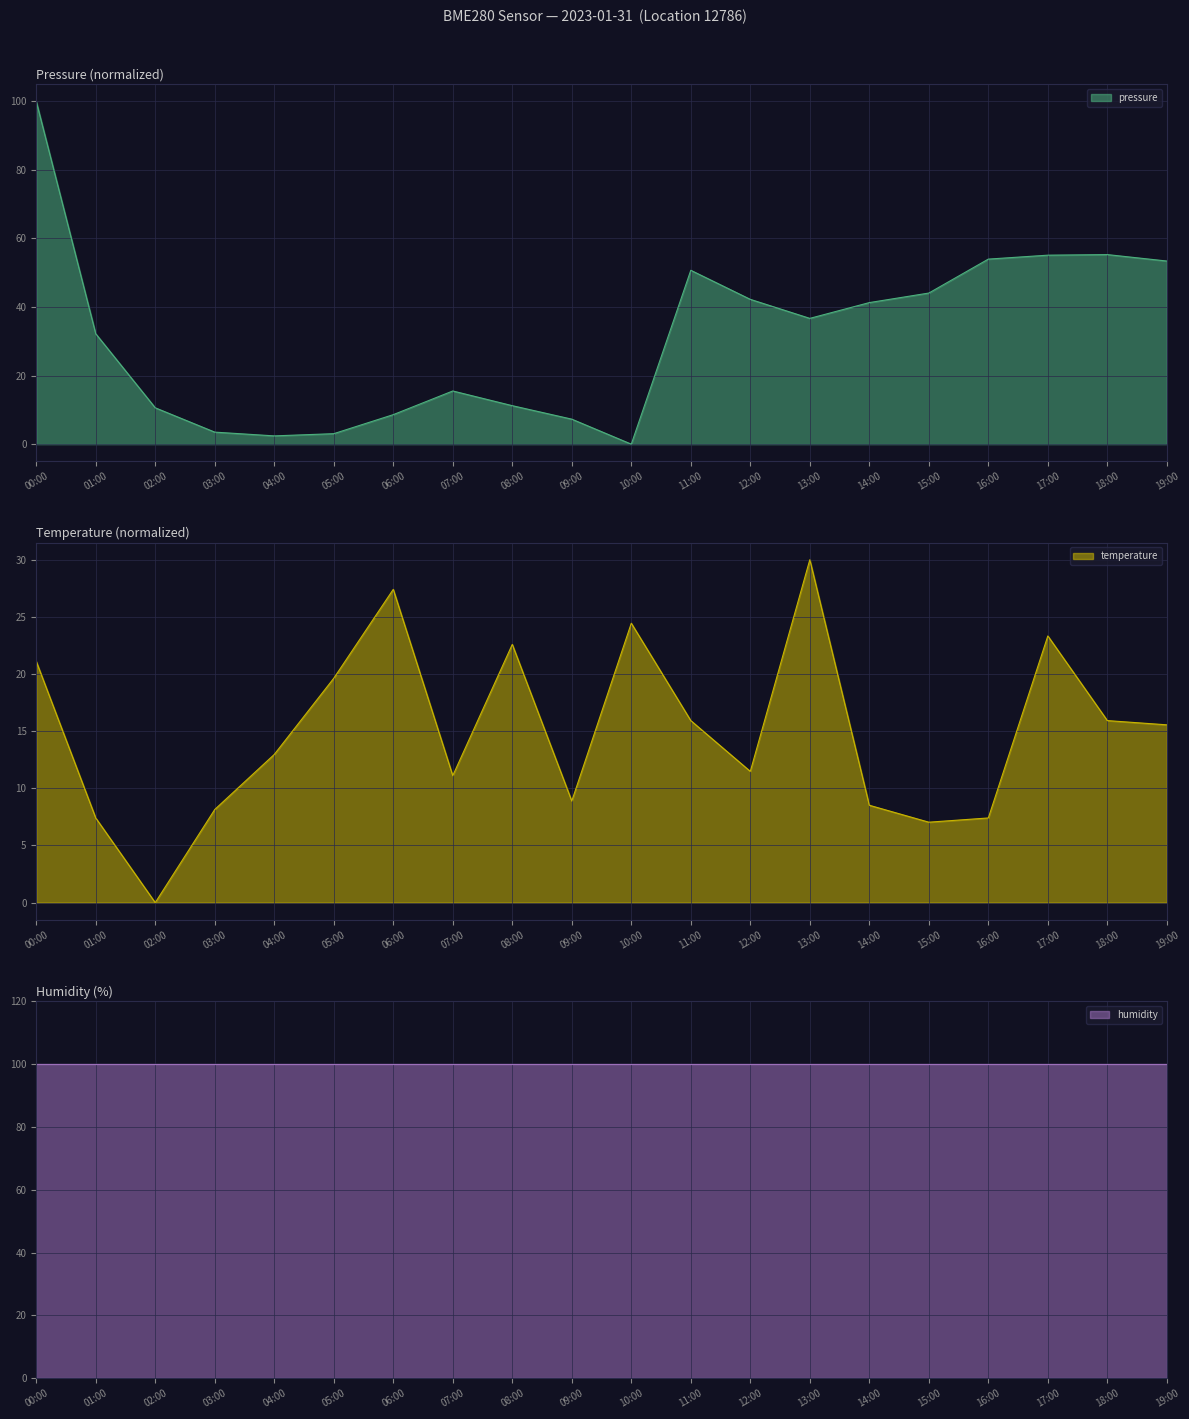

The temperature series shows 11.5 at 12:00. True or false?

True